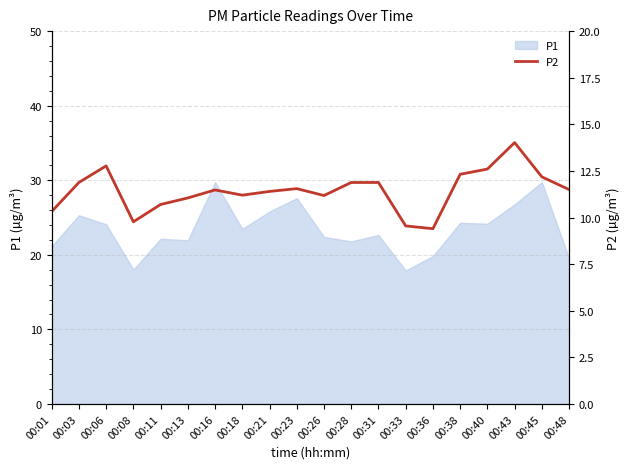

At which label is the value closest to 11?

00:13